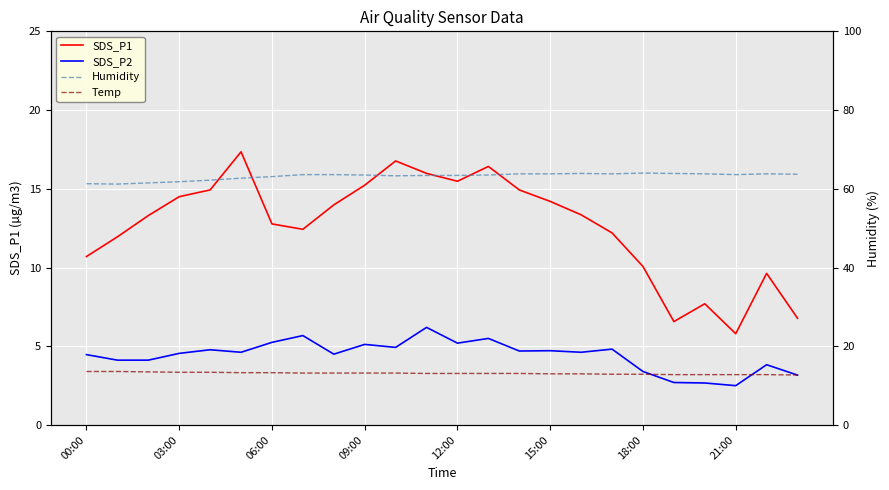

What is the total value across all series at 22?

90.1